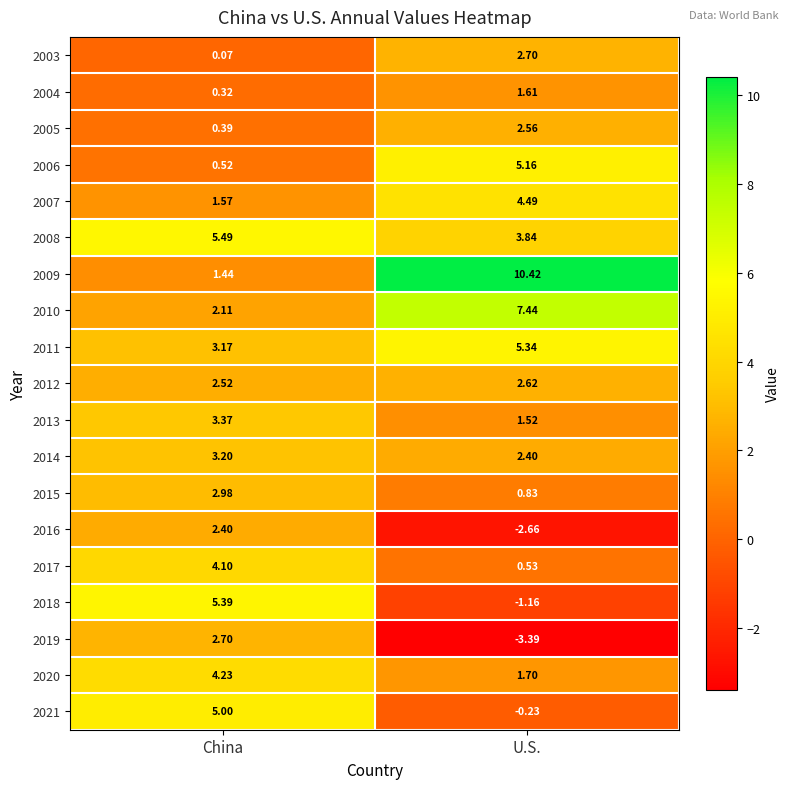

List the labels in order of 2003 value, smallest first.

China, U.S.